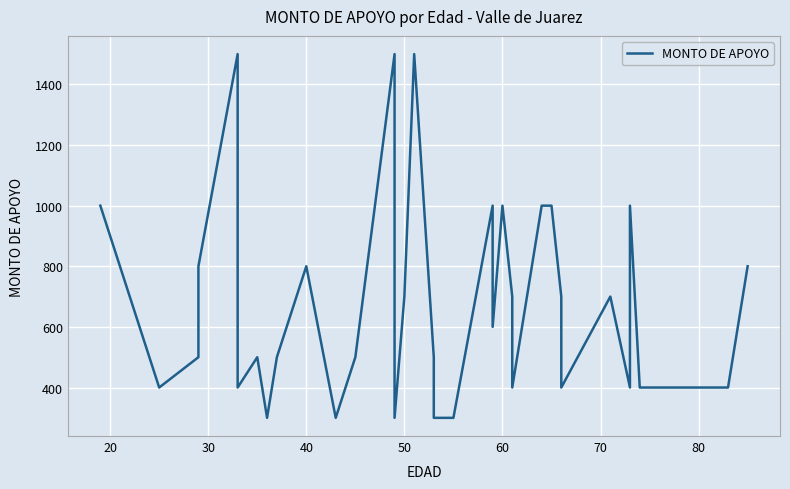

Is it true that the value at 13 is 834?

False